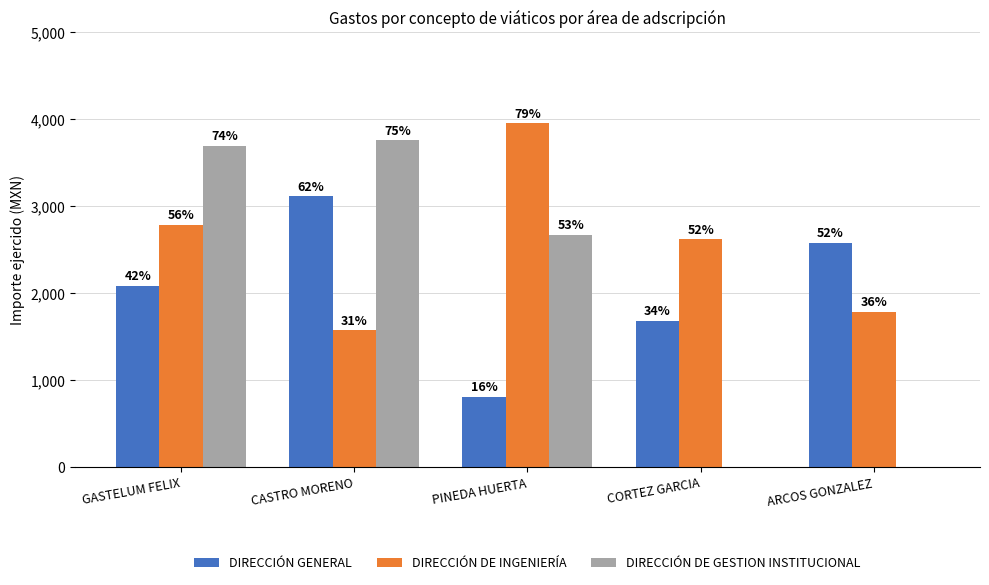

Are the bars horizontal?

No